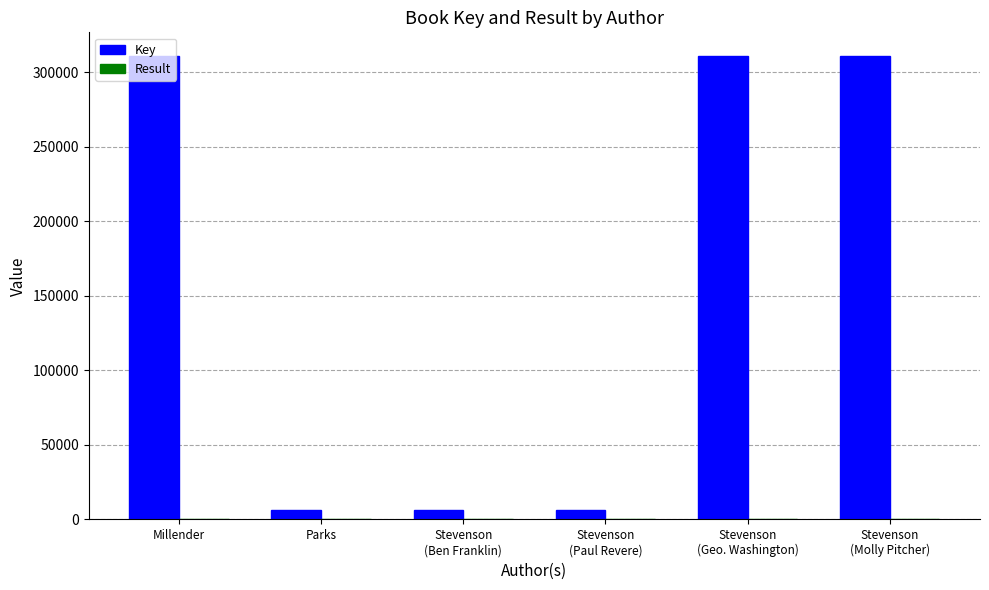

What is the sum of all Key values?

953577